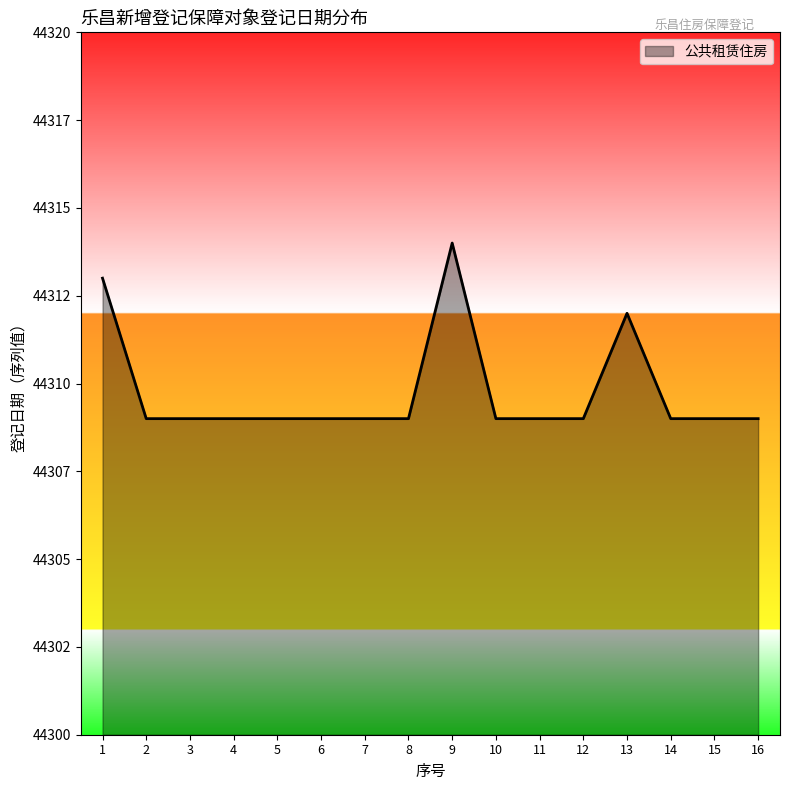

Reading right to left, what are all the values shown in this chart?

16=44309	15=44309	14=44309	13=44312	12=44309	11=44309	10=44309	9=44314	8=44309	7=44309	6=44309	5=44309	4=44309	3=44309	2=44309	1=44313